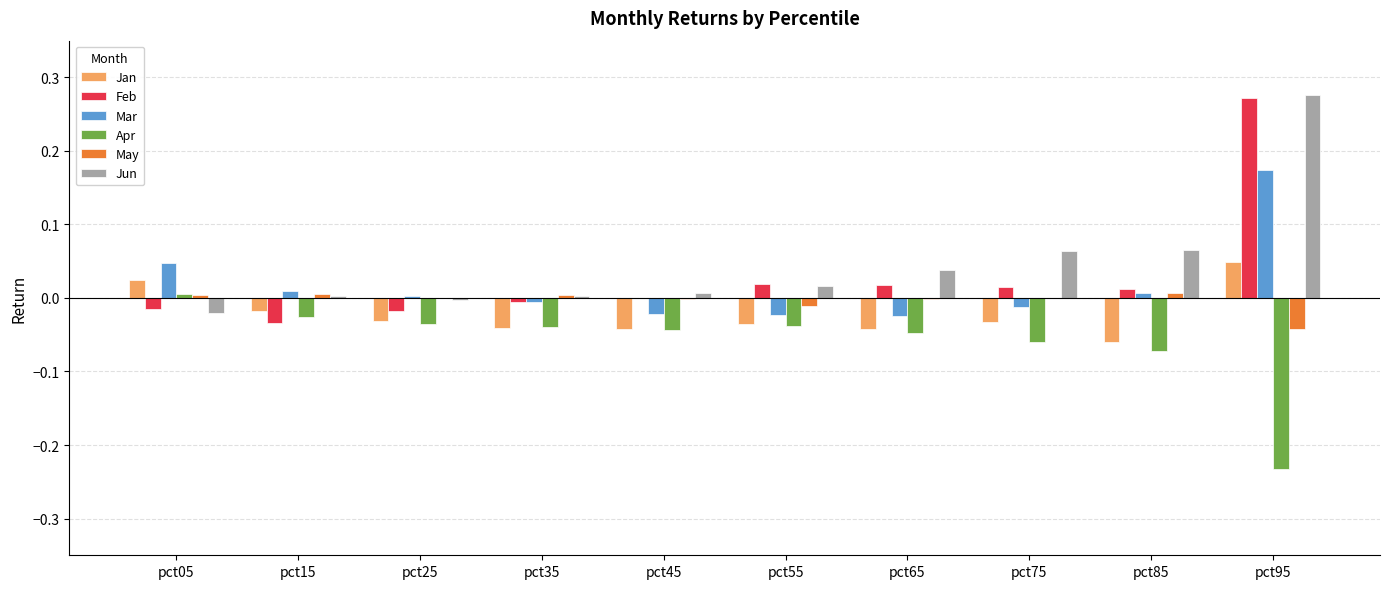

Which category has the highest value across all series?

pct95